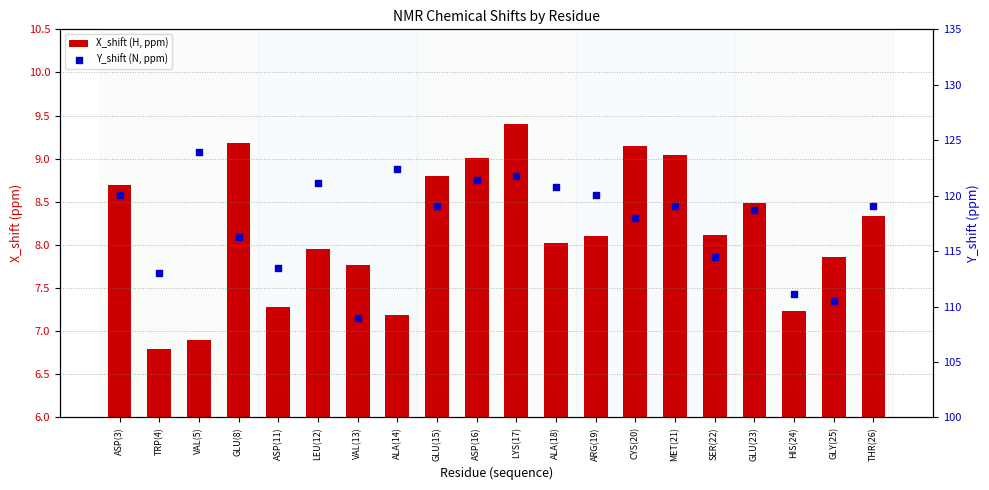

Which series contains the highest Y value?

Y_shift (N, ppm)